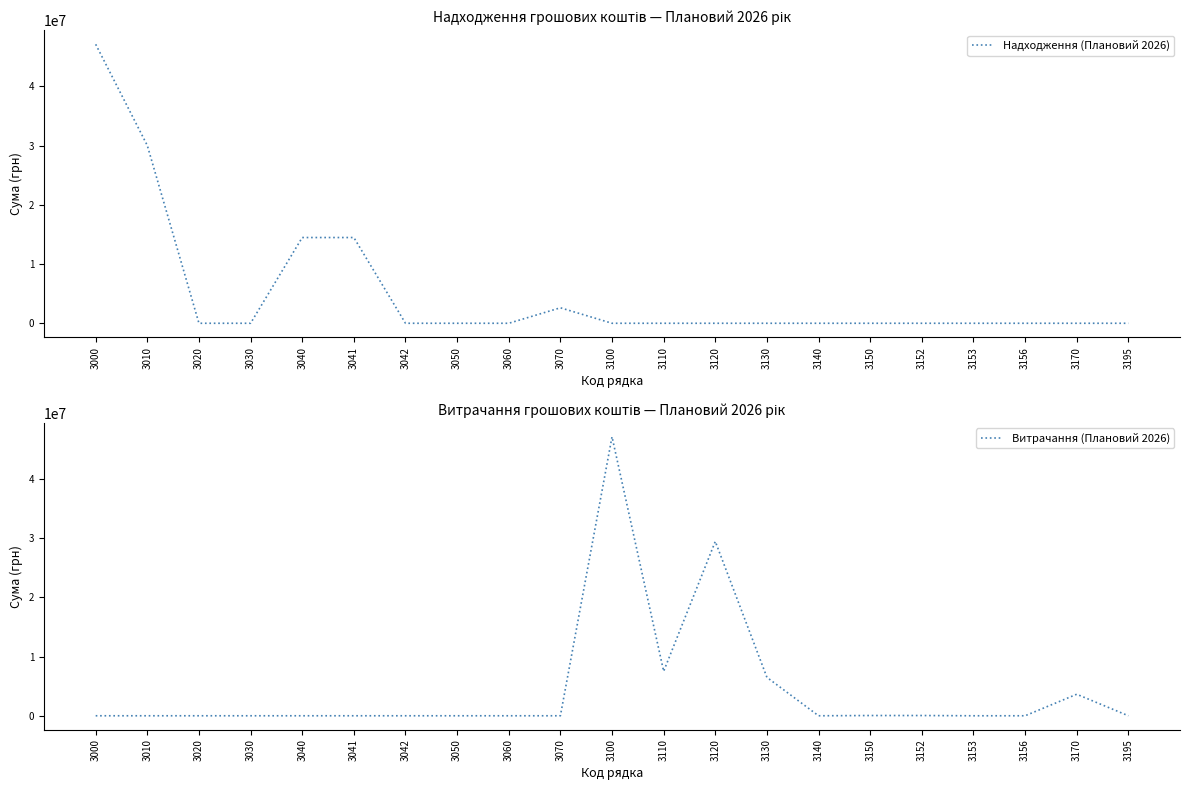

What are all the series names shown in the legend?

Надходження (Плановий 2026), Витрачання (Плановий 2026)